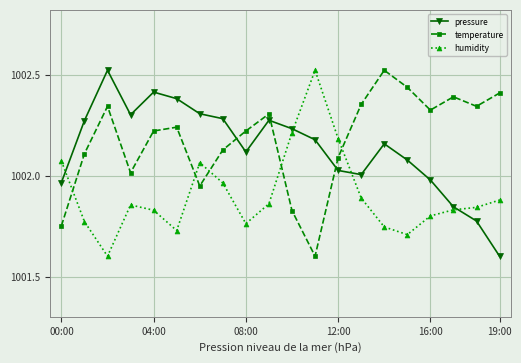

What is the minimum value shown in the chart?

1001.6